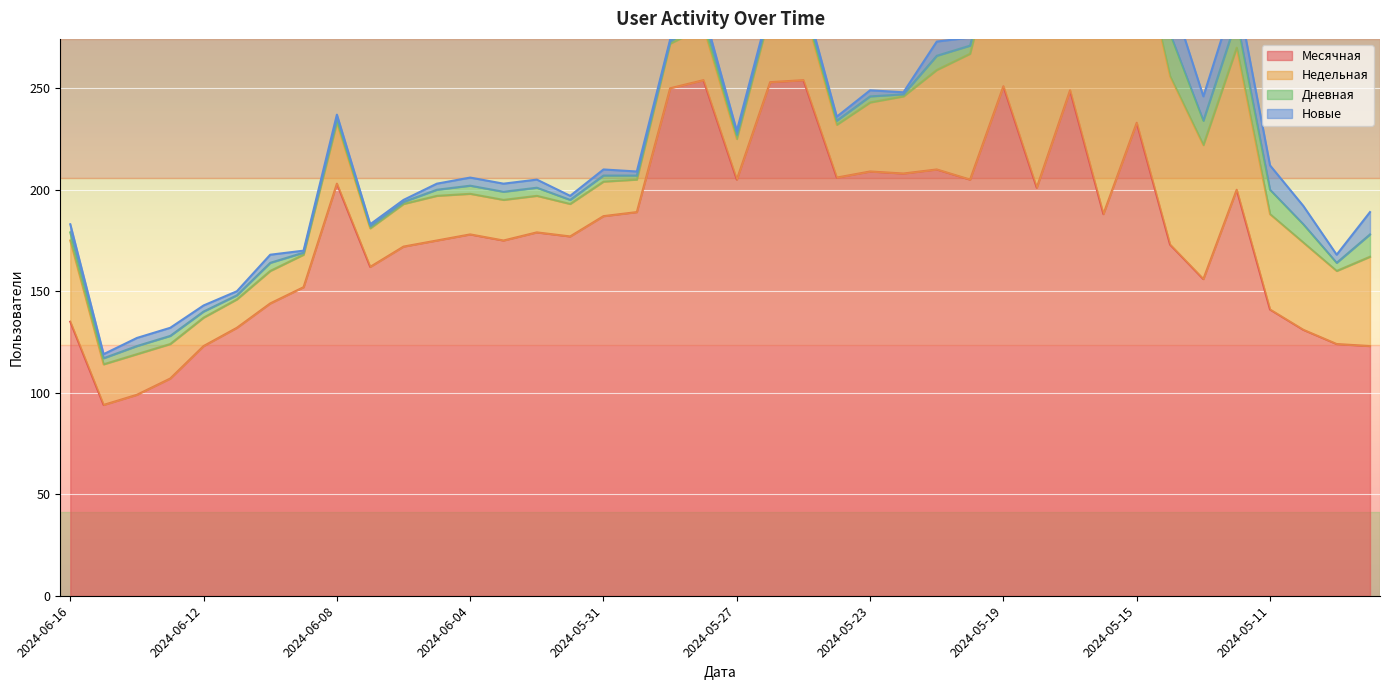

What is the difference between the second highest and second lowest values in the Новые series?

13